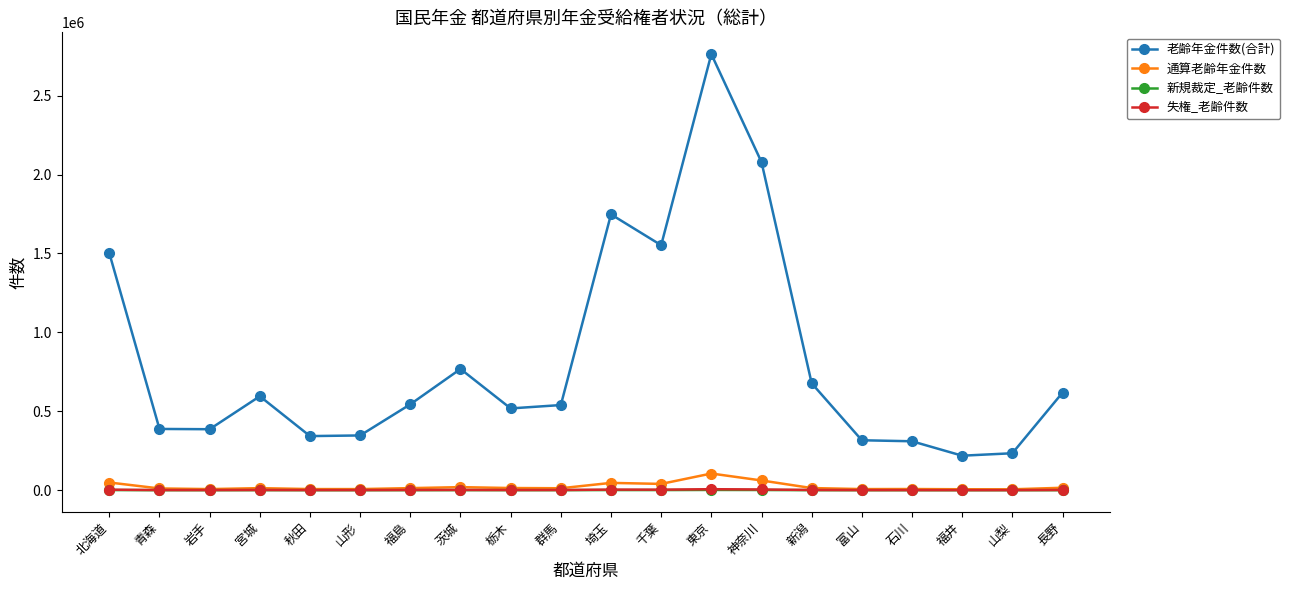

Which series has the largest total across all categories?

老齢年金件数(合計)